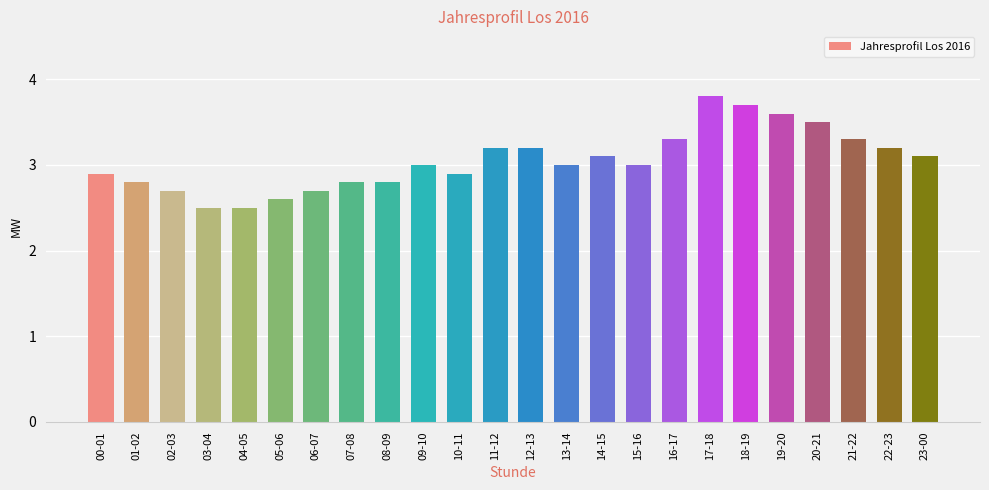

True or false: the data shows 1.1 at 07-08.

False